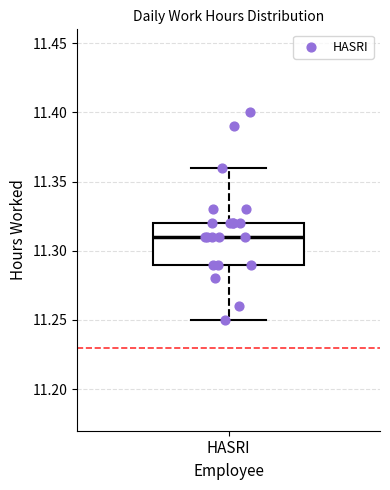

Transcribe this box plot: give where the median line is, the range the box spans, and where the two whiskers end, as read against the y-axis. The values are not printed on the chart, so give them approximately, as read against the axis.

median 11.31, box 11.29 to 11.32, whiskers 11.25 to 11.36